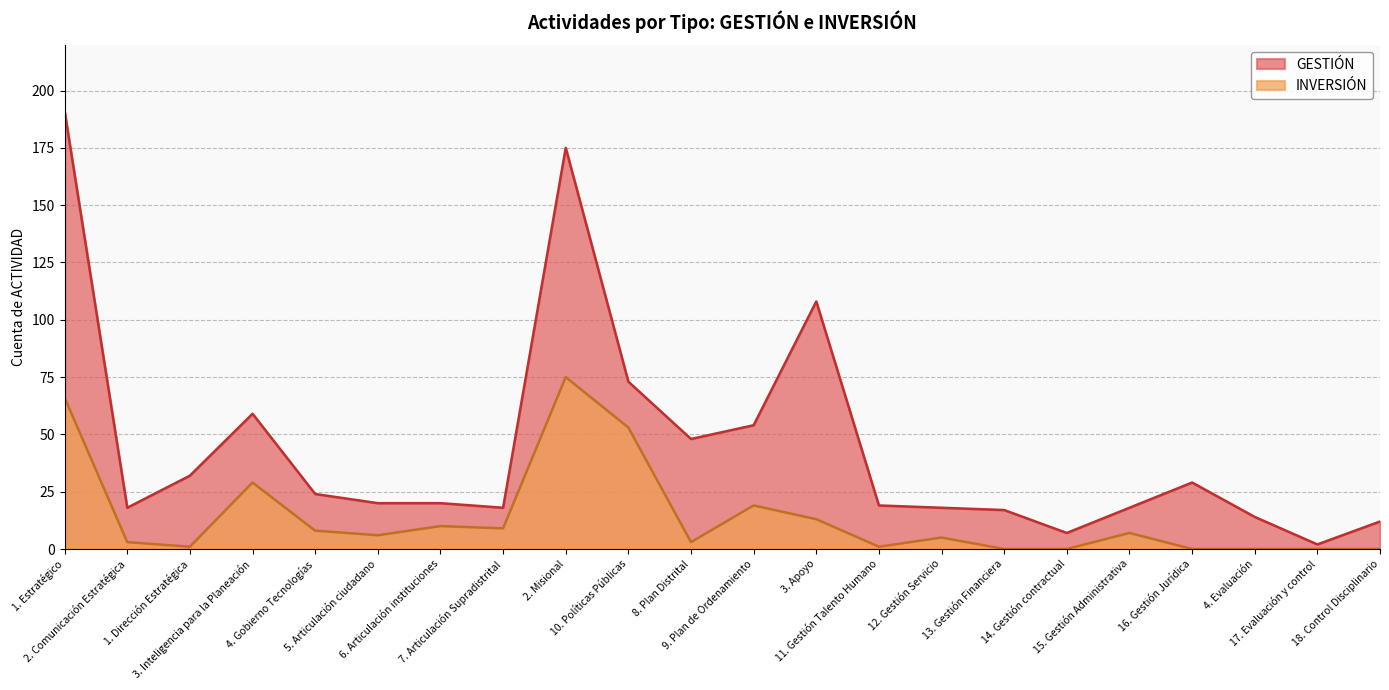

What is the highest value of the INVERSIÓN series?

75